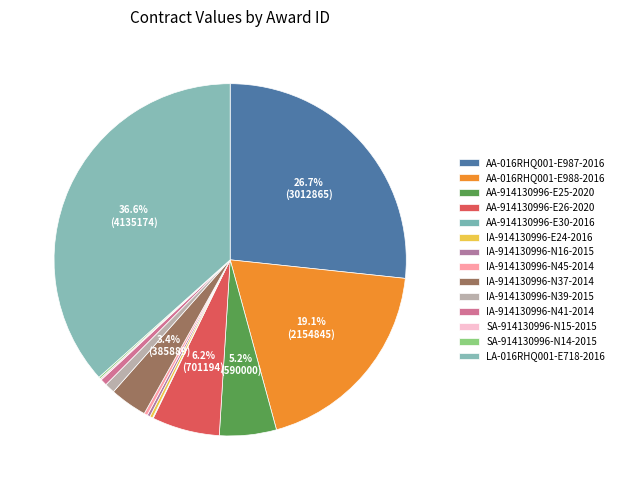

The AA-914130996-E26-2020 slice represents 14% of the pie. True or false?

False